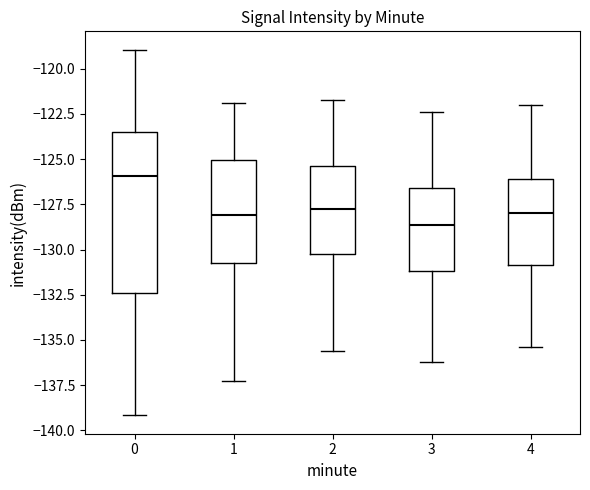

Where is the upper edge of the box at x = 2 on the y-axis? The values are not printed on the chart, so give them approximately, as read against the axis.

-125.5